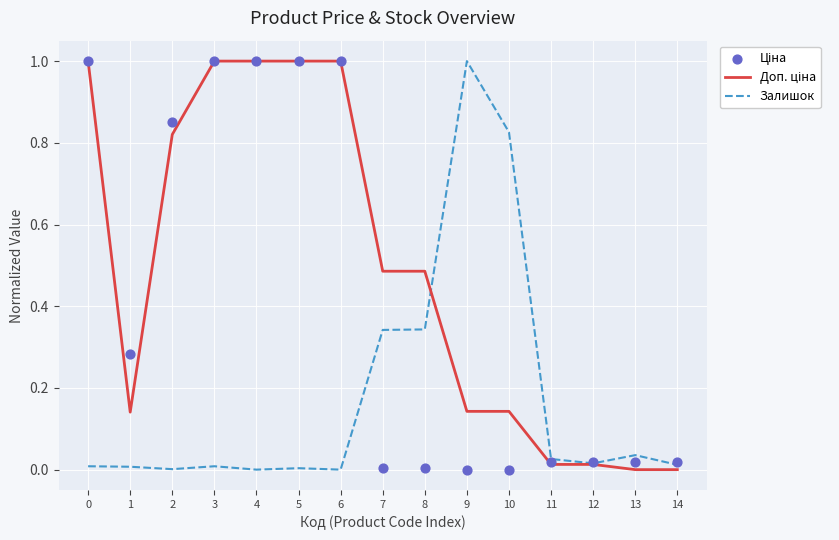

What are all the series names shown in the legend?

Доп. ціна, Залишок, Ціна